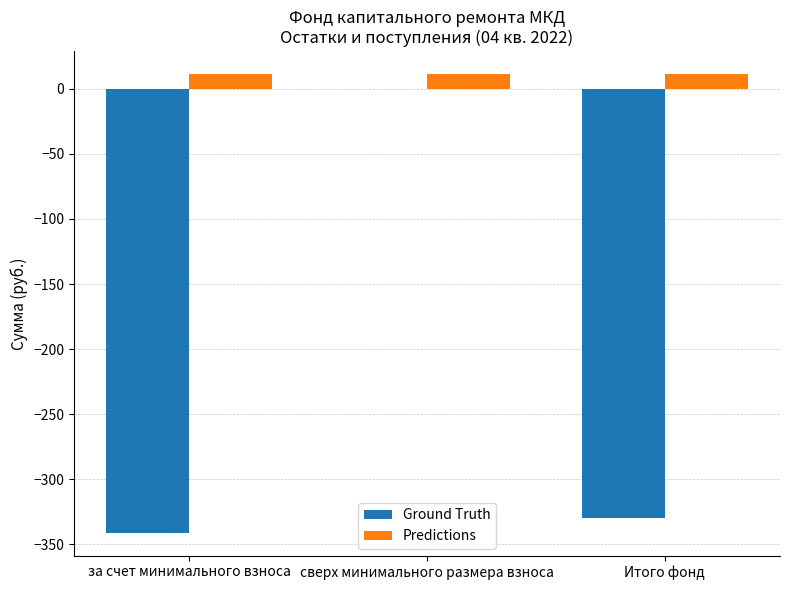

Does the chart contain stacked bars?

No